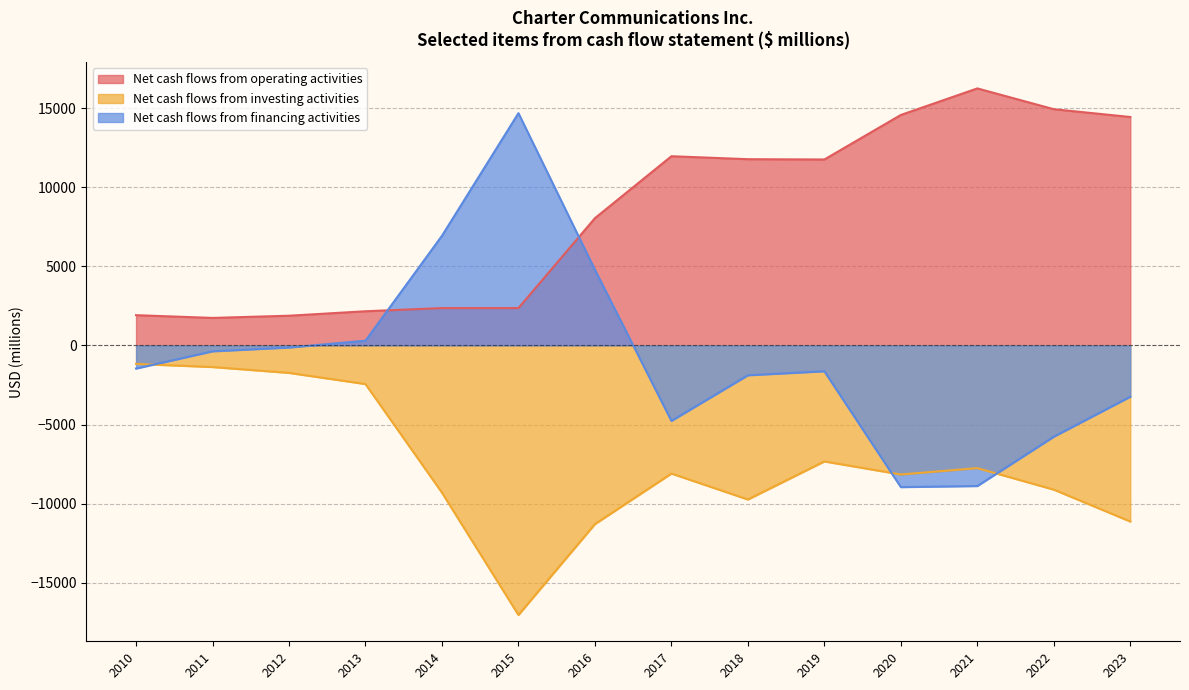

Rank the series by their maximum value, from highest to lowest.

Net cash flows from operating activities, Net cash flows from financing activities, Net cash flows from investing activities